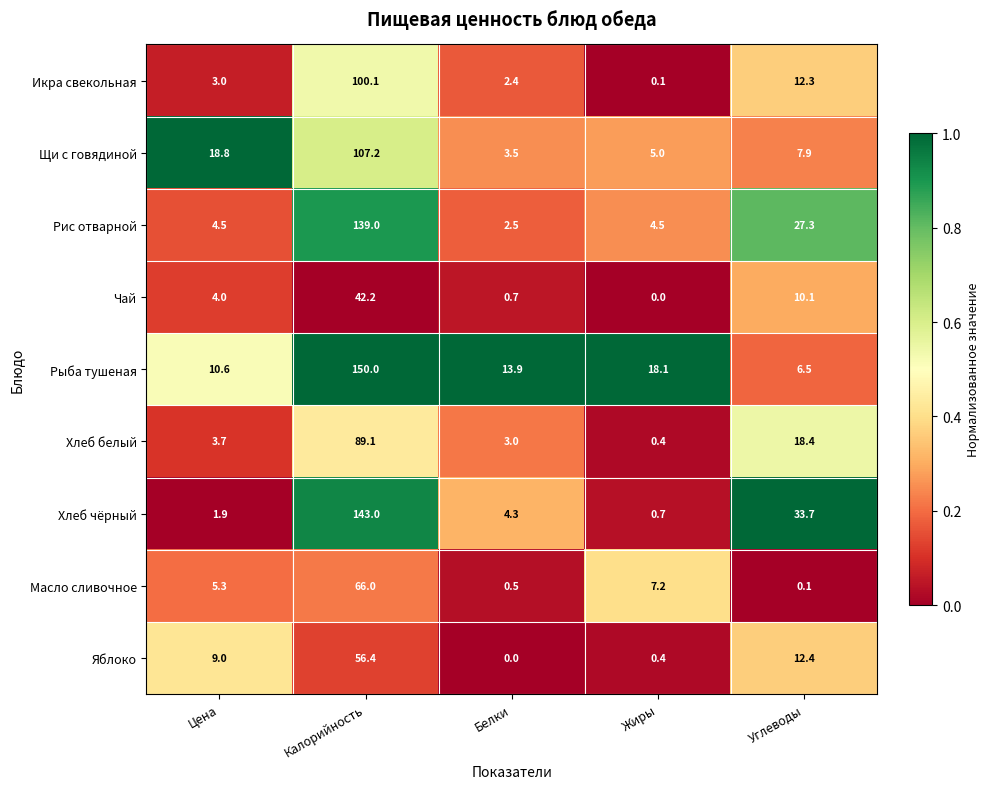

What is the average value of the Хлеб белый series?

22.9